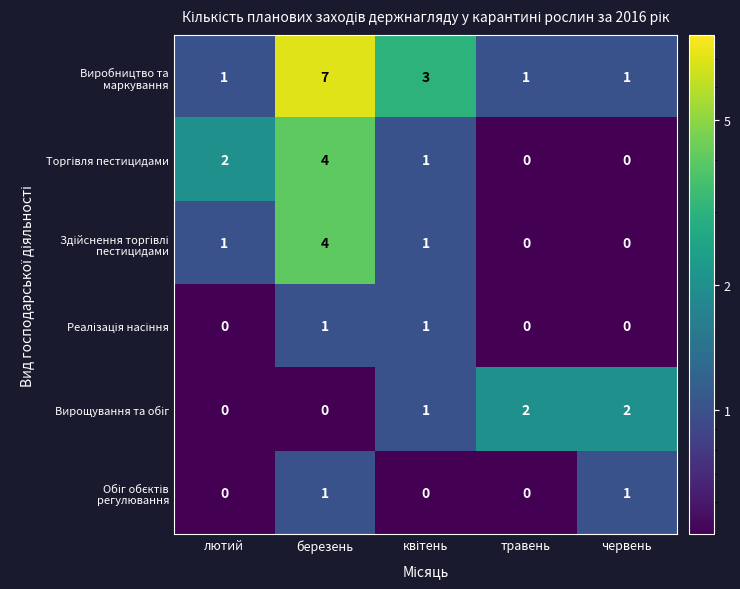

At which category is the sum across all series the highest?

березень